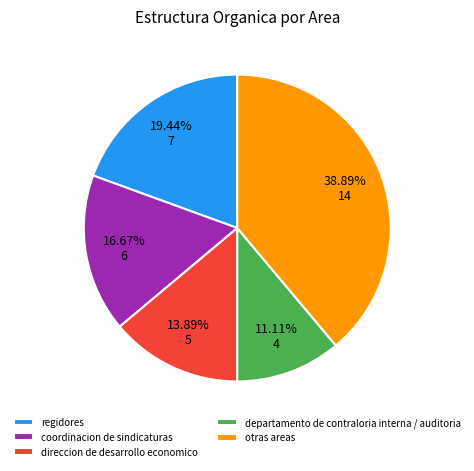

Which has a higher value, direccion de desarrollo economico or otras areas?

otras areas